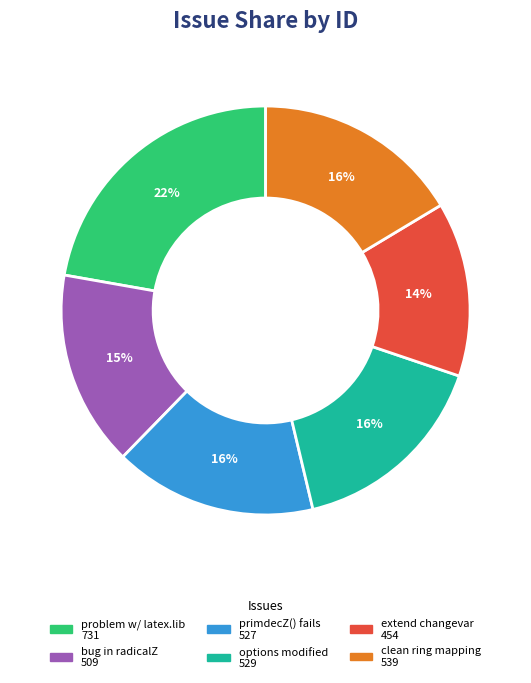

To the nearest percent, what is the average slice percentage?

17%